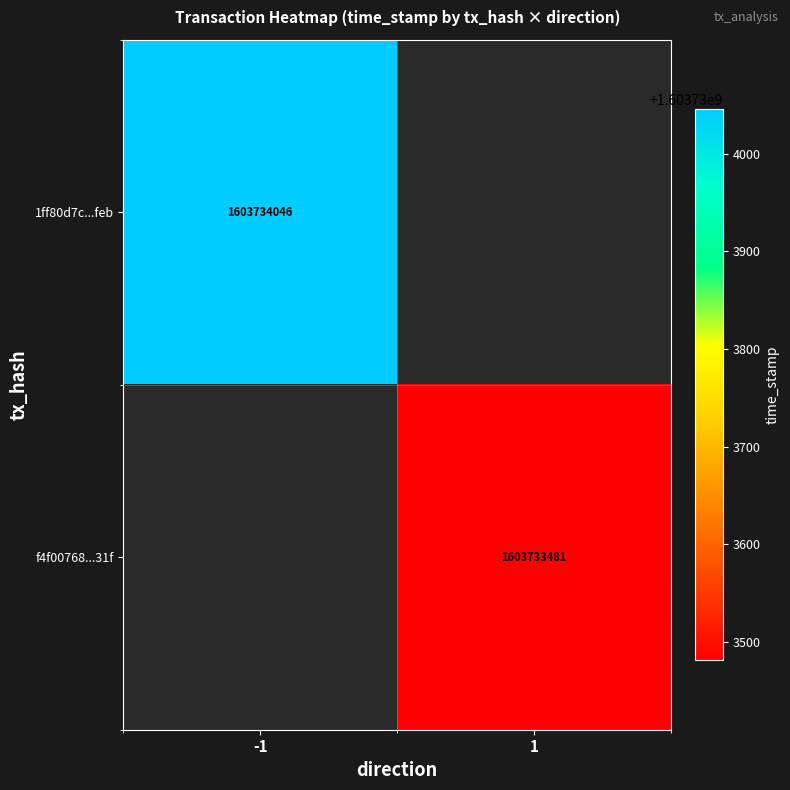

How many values in 1ff80d7c05fdc986f144dcab80e50f79e894feb are above zero?

1